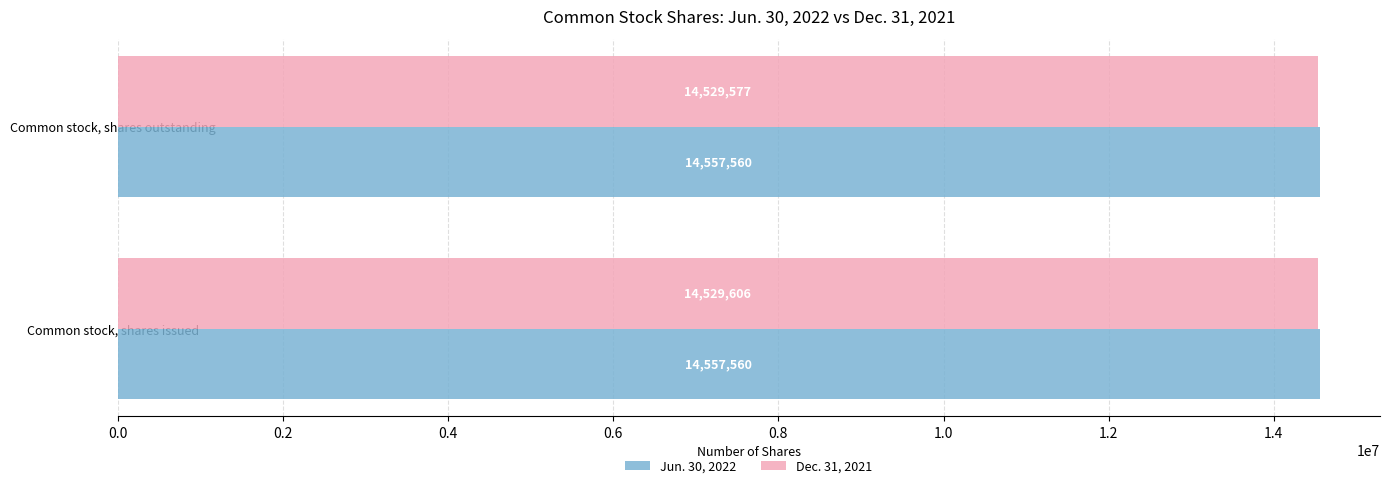

Which series has the widest spread of values?

Dec. 31, 2021